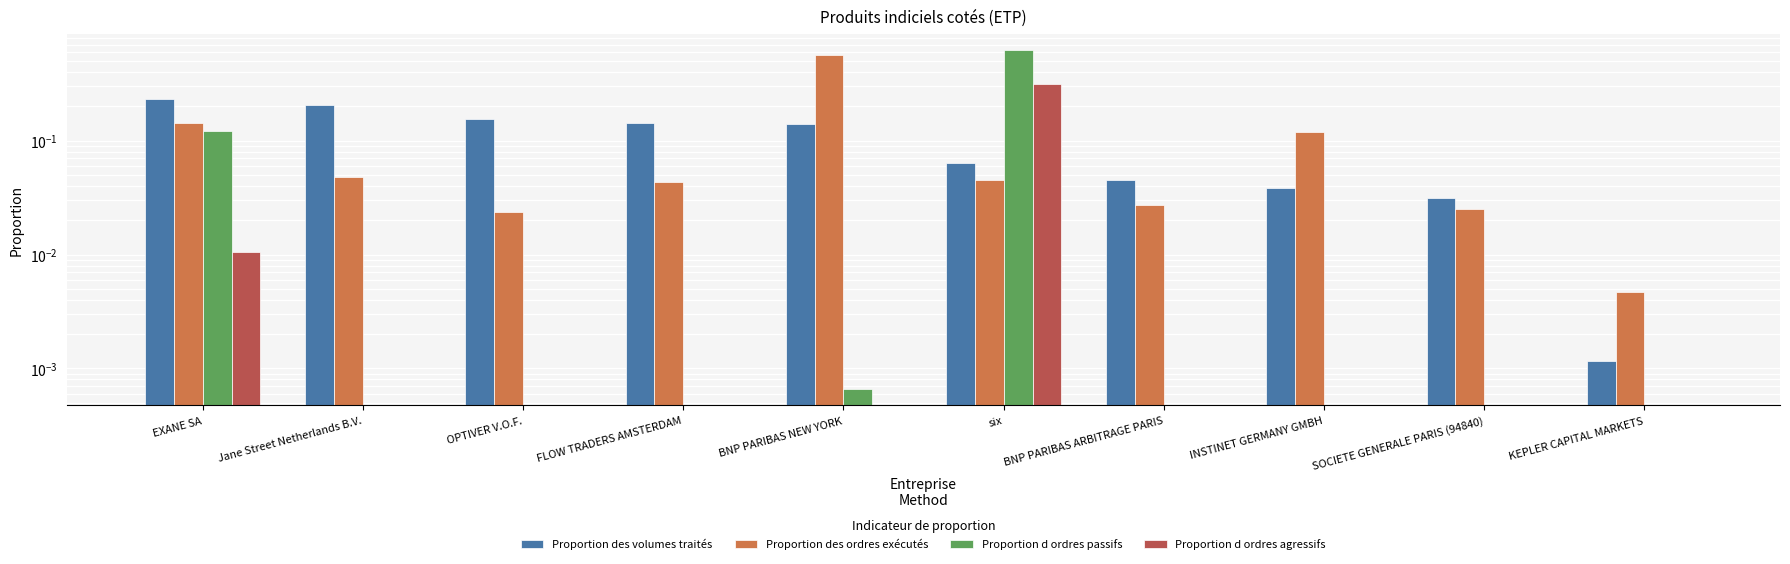

Which series changed the most between INSTINET GERMANY GMBH and KEPLER CAPITAL MARKETS?

Proportion des ordres exécutés